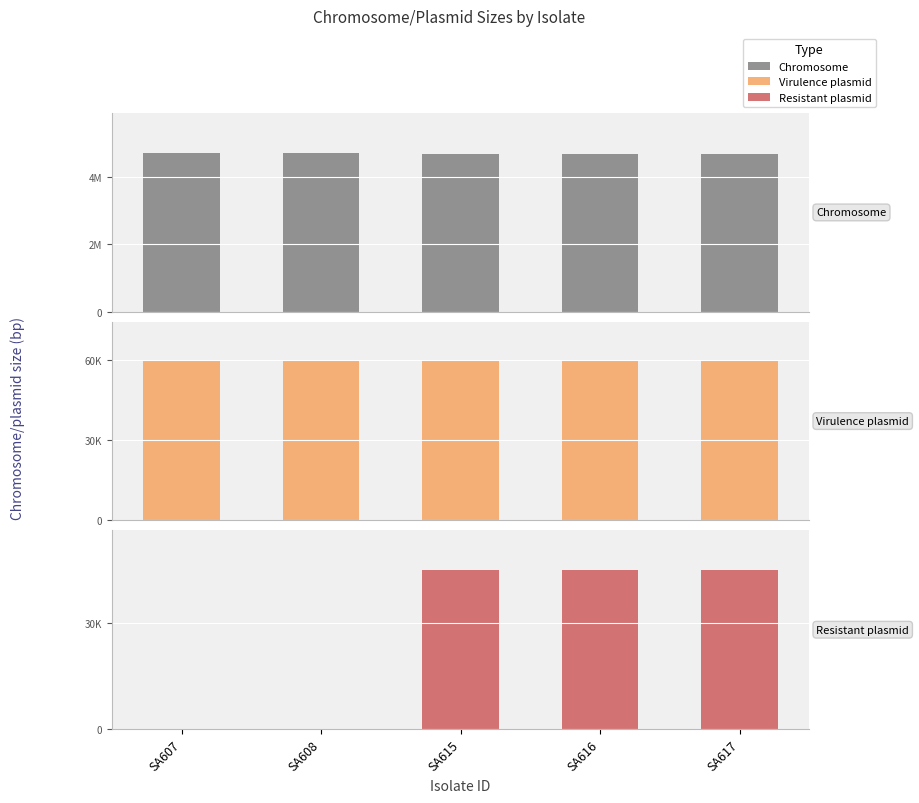

What is the sum of the Virulence plasmid values at SA617 and SA607?

118744